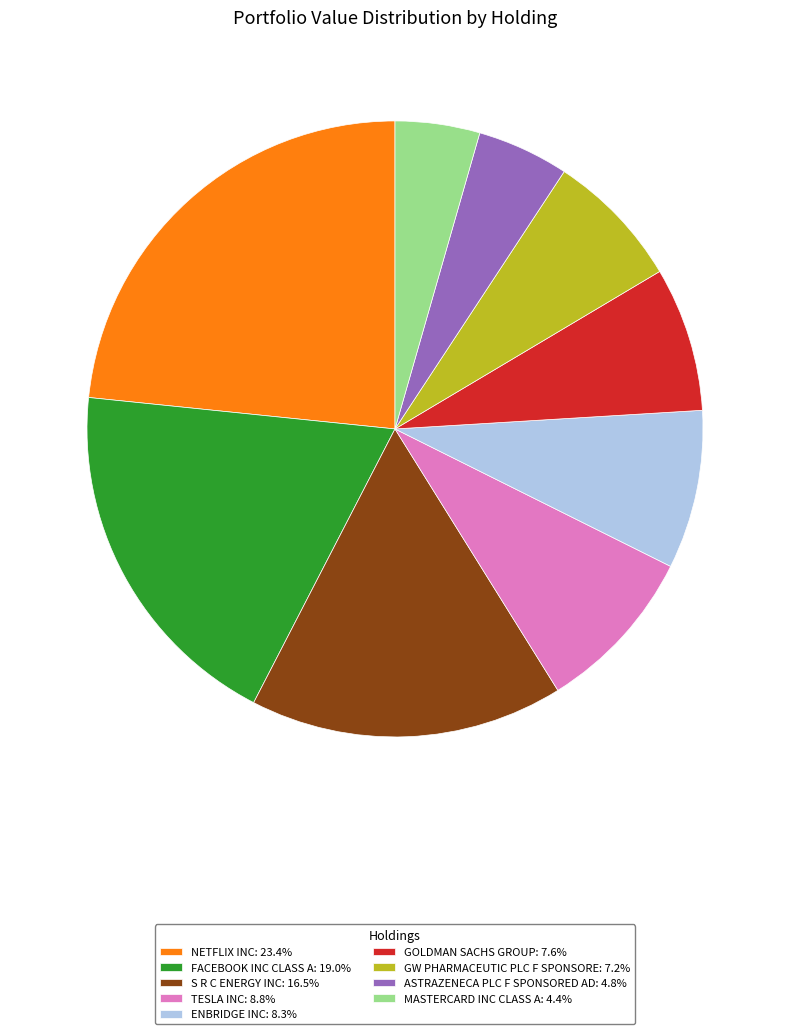

Approximately how many times larger is the value at TESLA INC: 8.8% compared to NETFLIX INC: 23.4%?

0.4